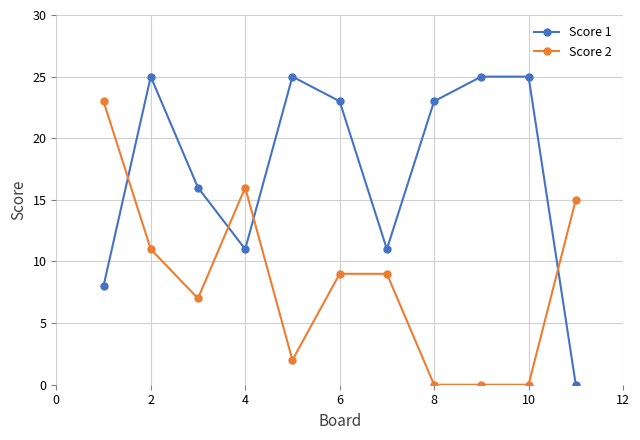

True or false: Score 1 has more than 1 points higher than both neighbors.

True